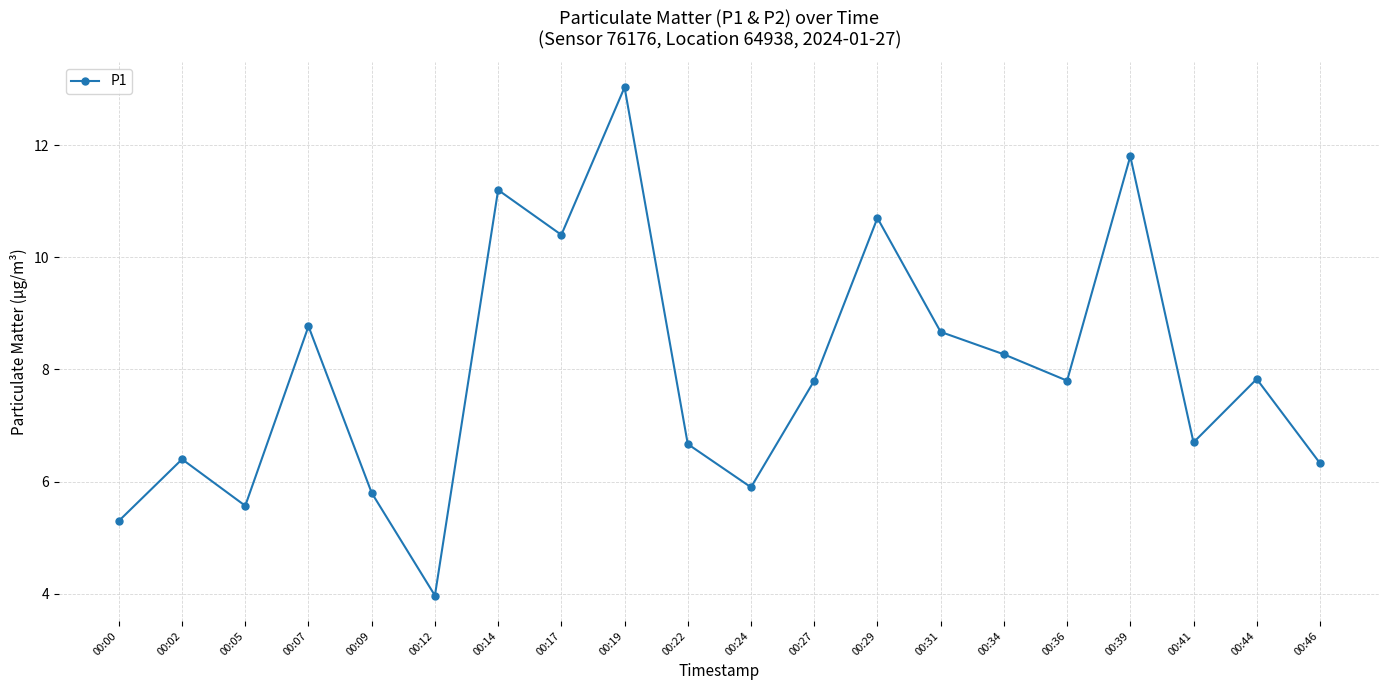

Count the number of data series in this chart.

1